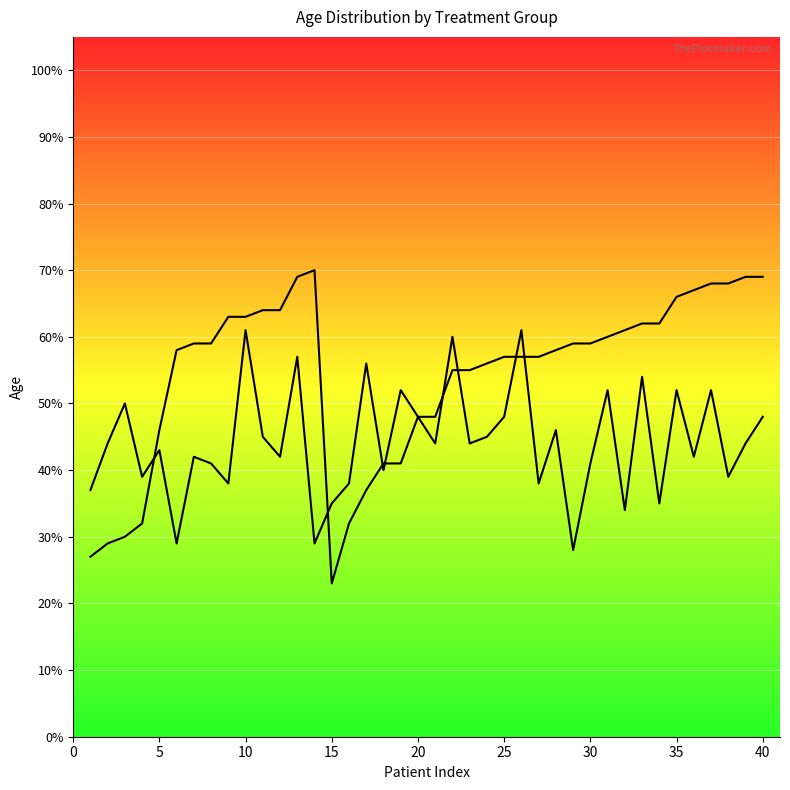

Where is the first local minimum for Placebo?

15